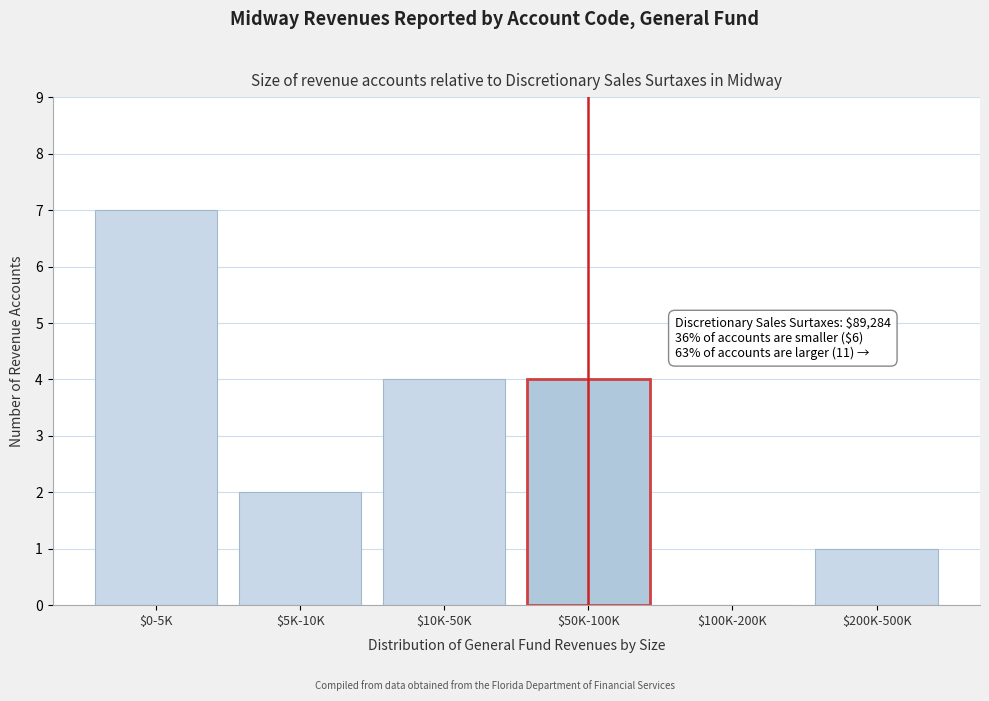

What is the sum of all values?

18